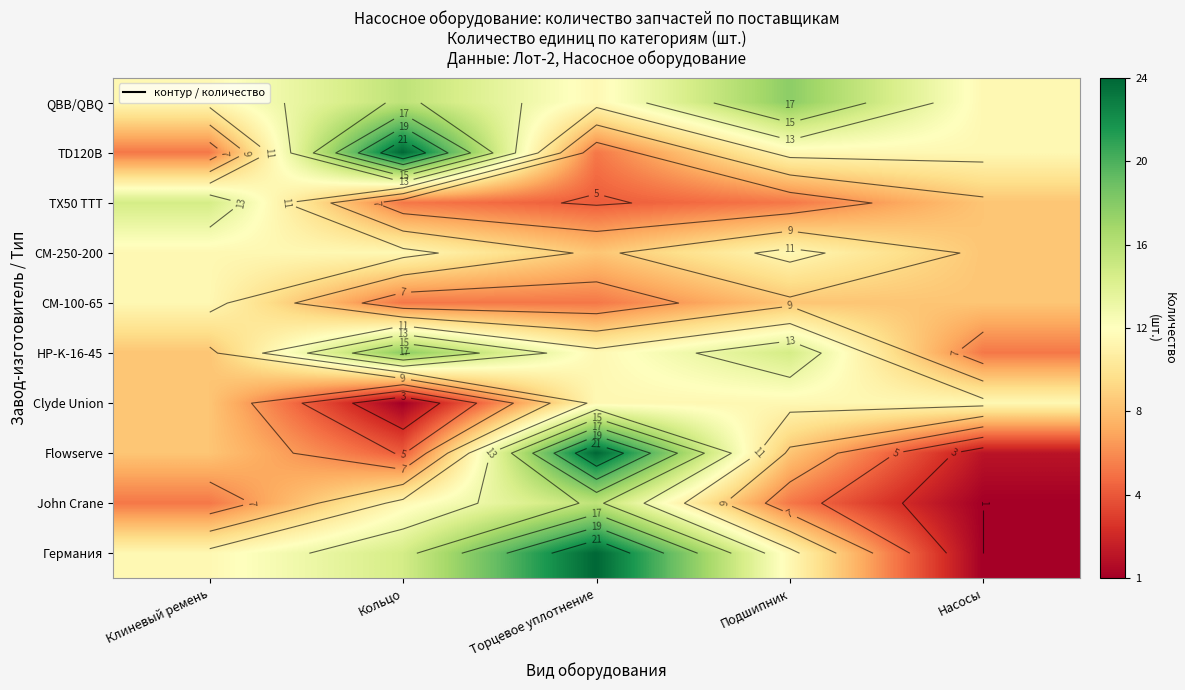

What is the greatest value displayed?

24